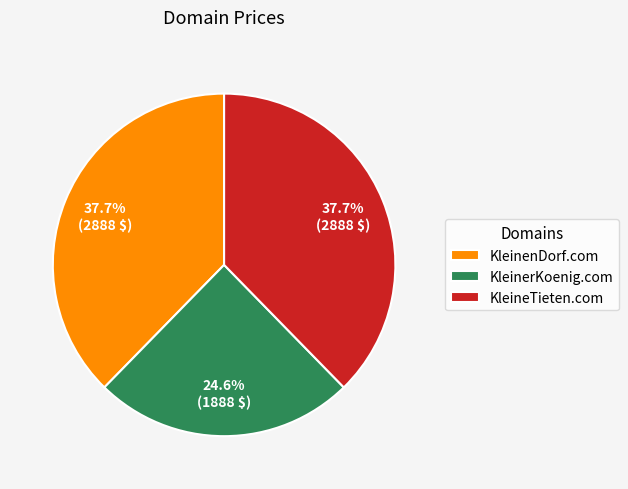

Is it true that KleineTieten.com is 38% of the pie?

True